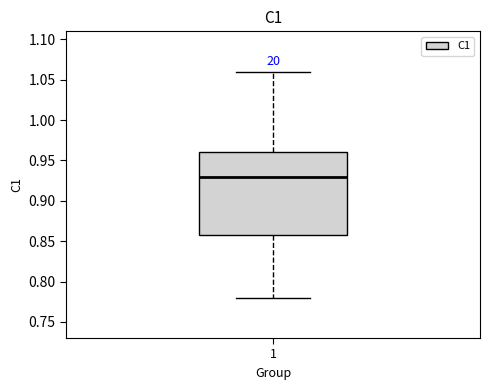

Read this box plot against the y-axis: the position of the median line, the range covered by the box, and the ends of both whiskers. The values are not printed on the chart, so give them approximately, as read against the axis.

median 0.93, box 0.86 to 0.96, whiskers 0.78 to 1.06